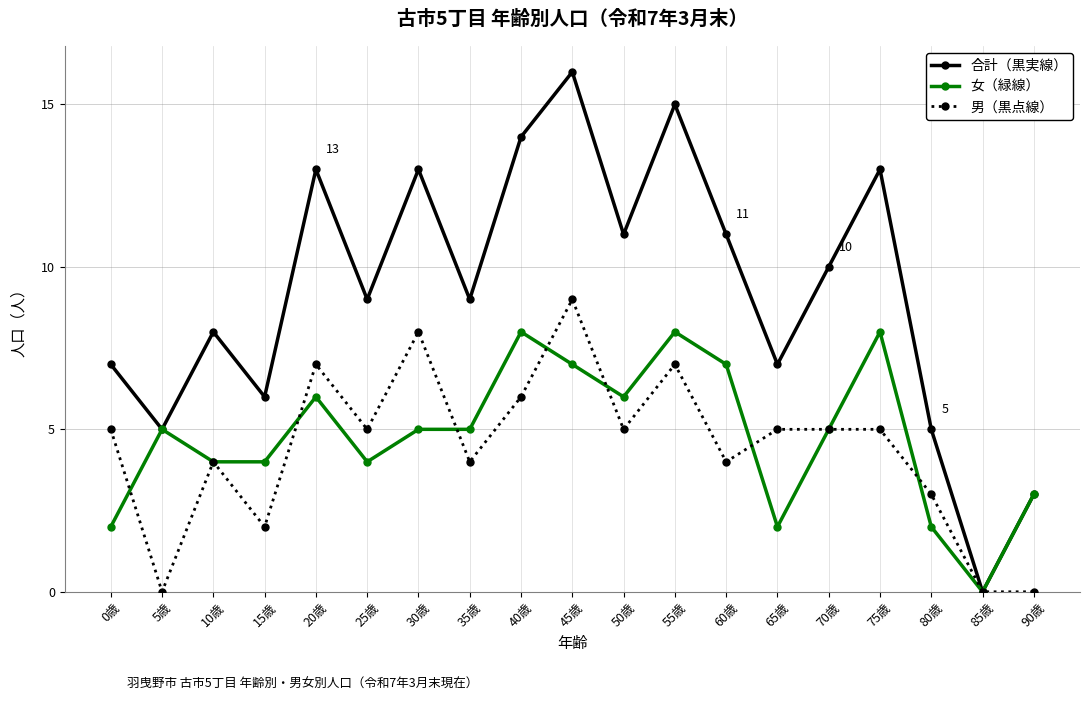

What is the difference between the 女（緑線） values at 20歳 and 25歳?

2